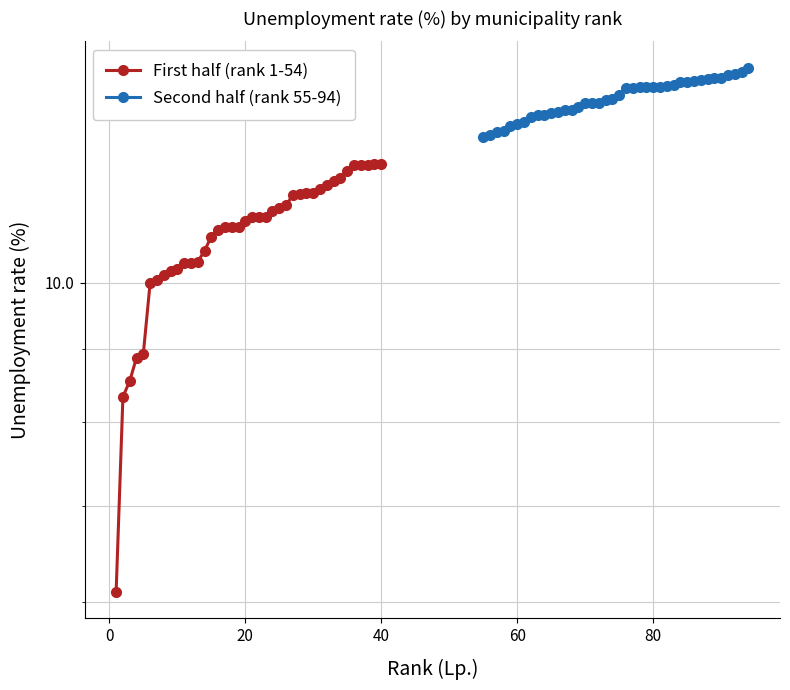

Does the chart have visible grid lines?

Yes